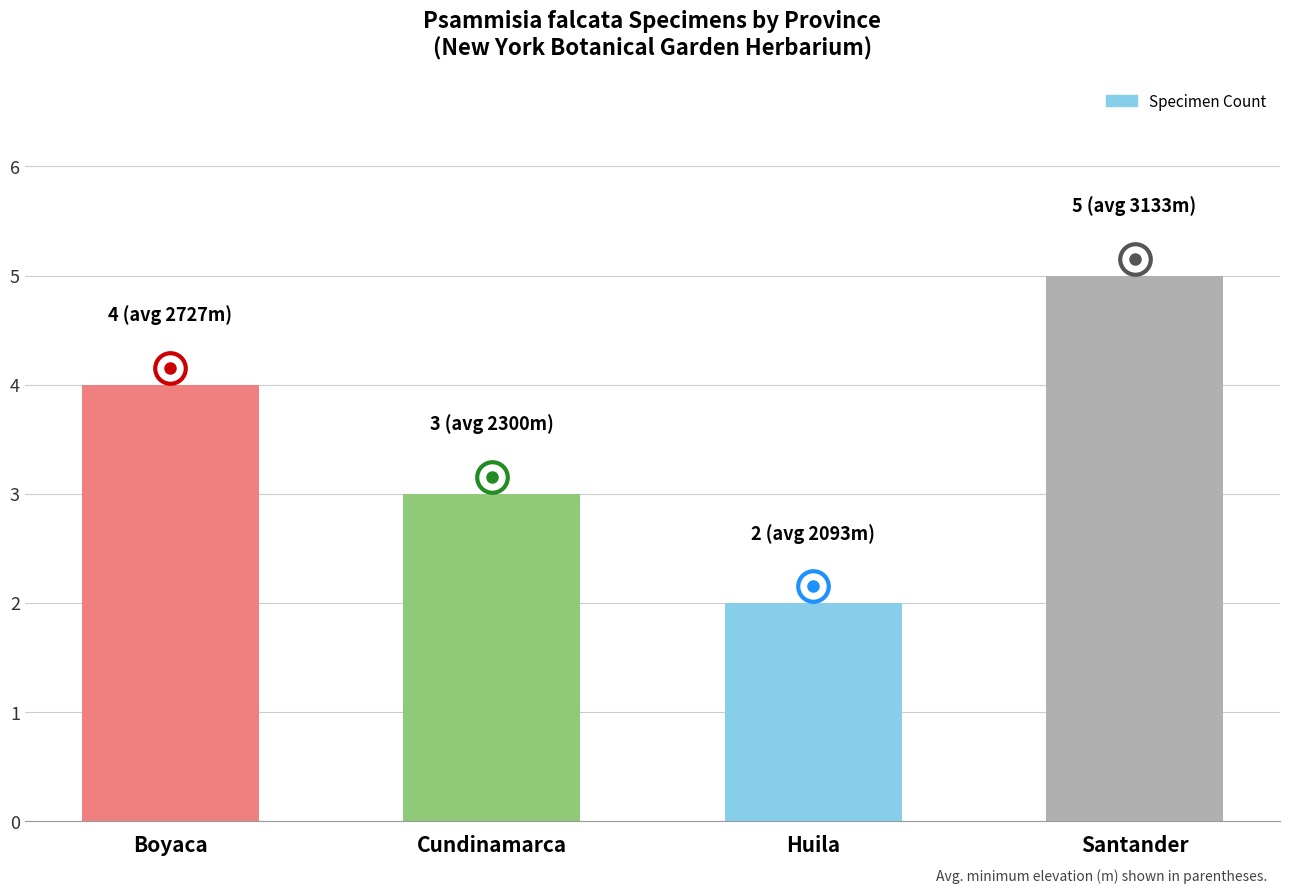

Is it true that the value at Cundinamarca is 4?

False